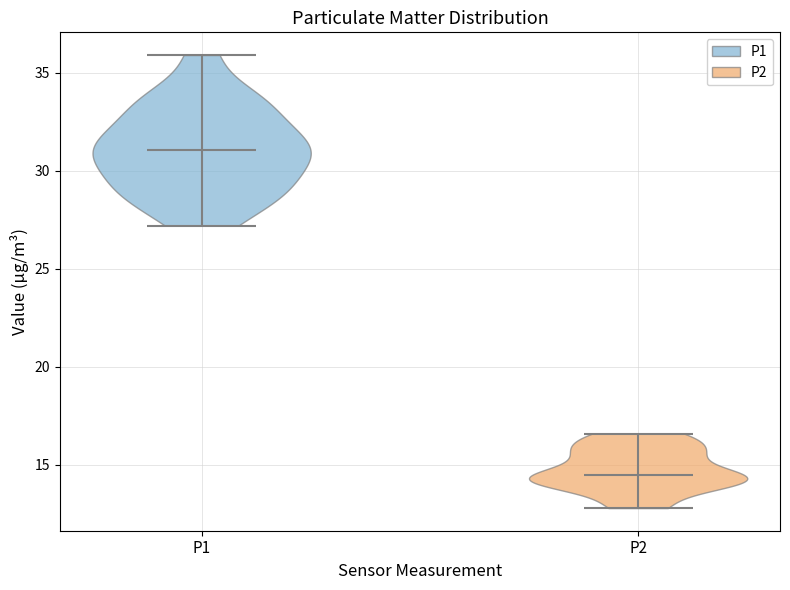

Reading left to right, read every violin against the y-axis: where its median line is, and the lowest and highest points it reaches. The values are not printed on the chart, so give them approximately, as read against the axis.

P1: median line 31.0, lowest point 27.0, highest point 36.0
P2: median line 14.5, lowest point 13.0, highest point 16.5